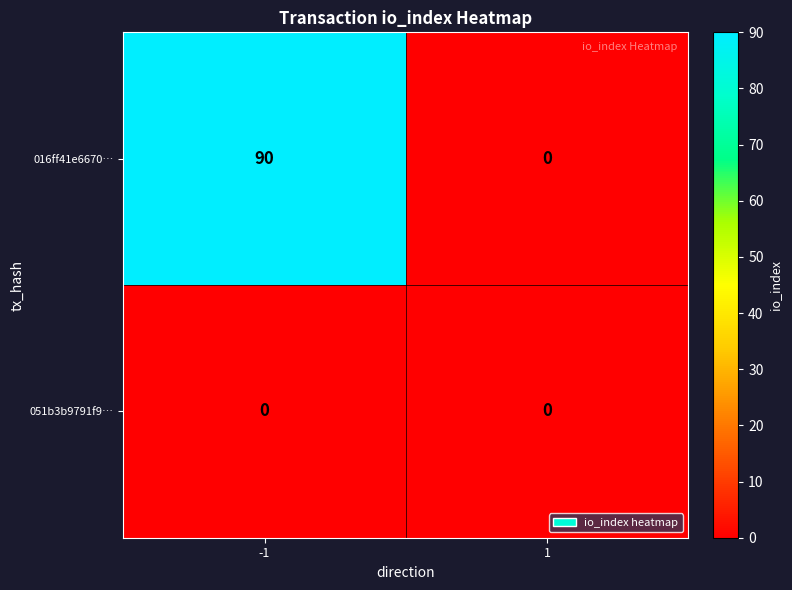

Reading left to right, extract all data points from this chart.

016ff41e6670…: 90	0
051b3b9791f9…: 0	0